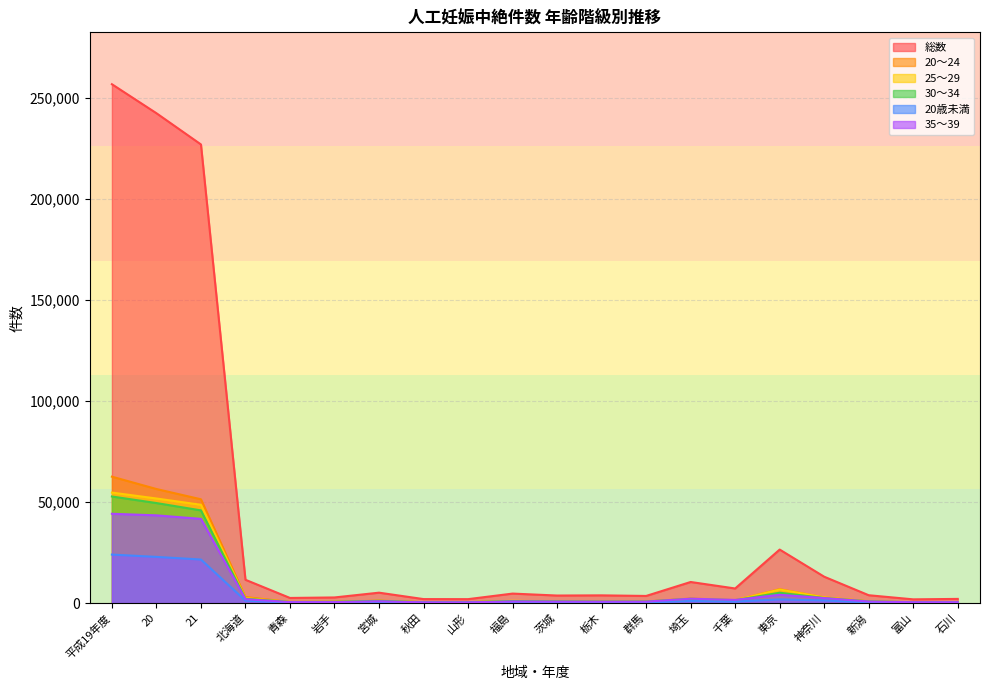

Reading left to right, what are all the values shown in this chart?

総数: 256672	242326	226878	11510	2524	2775	5139	1964	1934	4686	3718	3807	3518	10423	7210	26462	13033	3873	1835	2053
20～24: 62523	56419	51339	2968	545	601	1187	438	412	1000	706	872	726	2222	1409	6858	2837	828	354	423
25～29: 54653	51726	48621	2497	519	613	1104	418	426	1124	781	815	712	2017	1414	6696	2815	797	351	415
30～34: 52718	49473	45847	2128	521	622	1097	414	450	984	839	746	768	2087	1418	5108	2497	833	423	421
20歳未満: 23985	22837	21535	1190	268	229	463	185	146	440	368	370	317	1034	742	1813	1310	341	143	203
35～39: 44161	43392	41644	1923	464	479	887	357	363	789	723	701	703	2160	1555	4090	2465	766	403	426